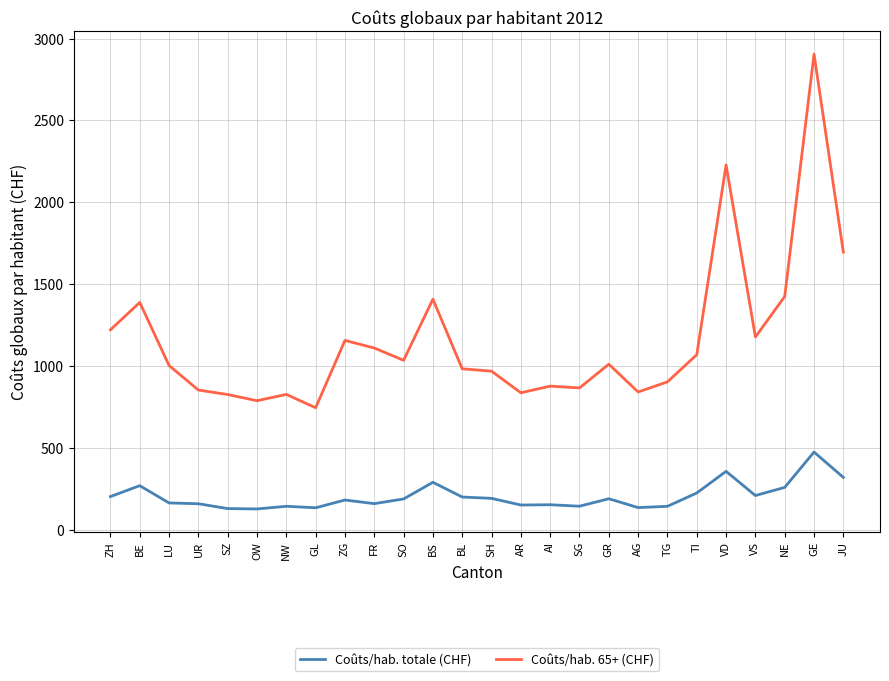

What is the minimum value for Coûts/hab. 65+ (CHF)?

745.6